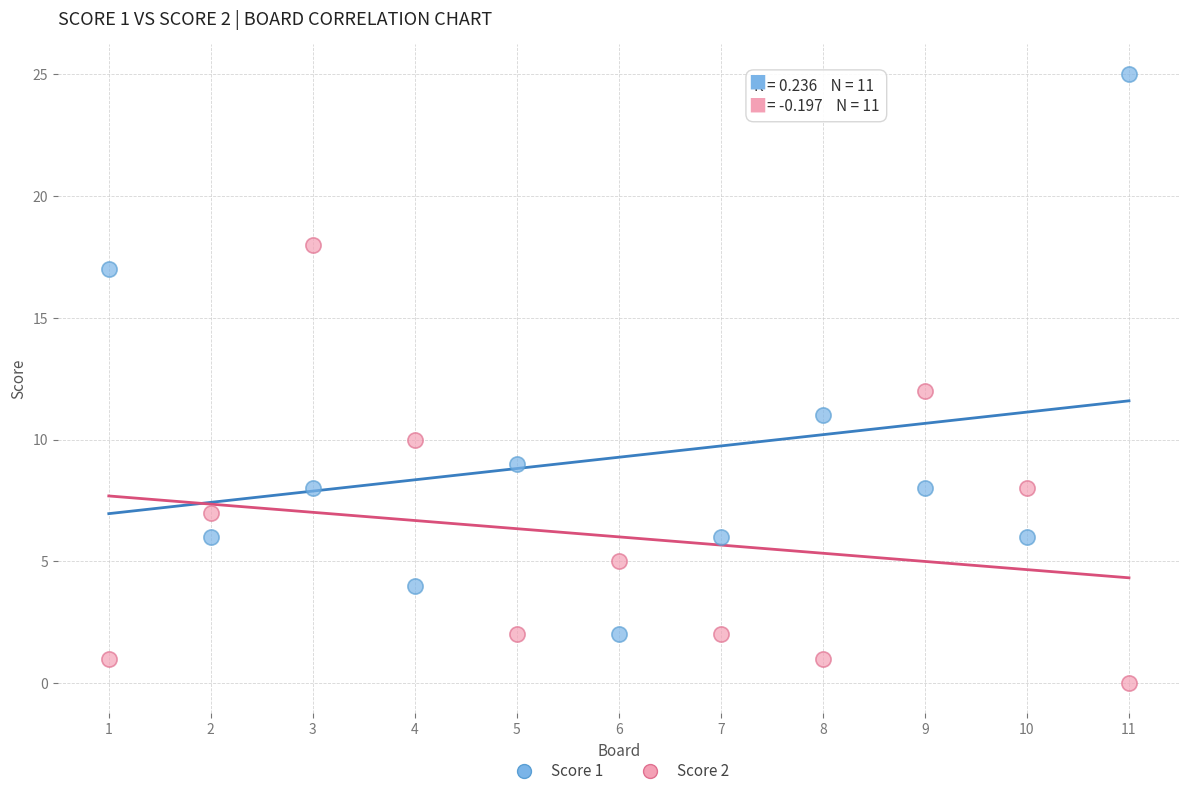

What are all the series names shown in the legend?

Score 1, Score 2